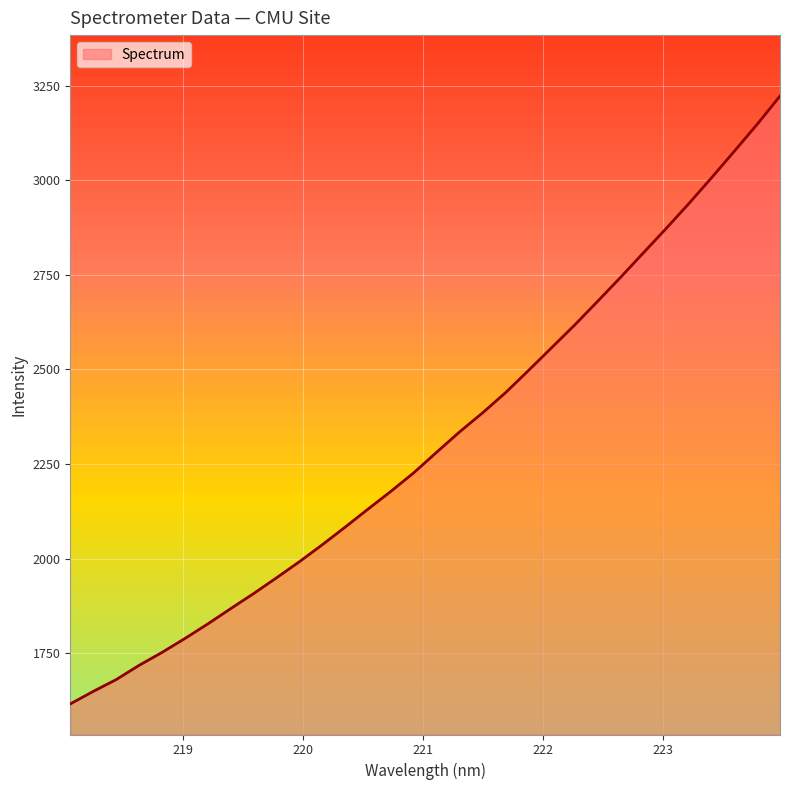

What is the difference between the maximum and second lowest values?

1572.9